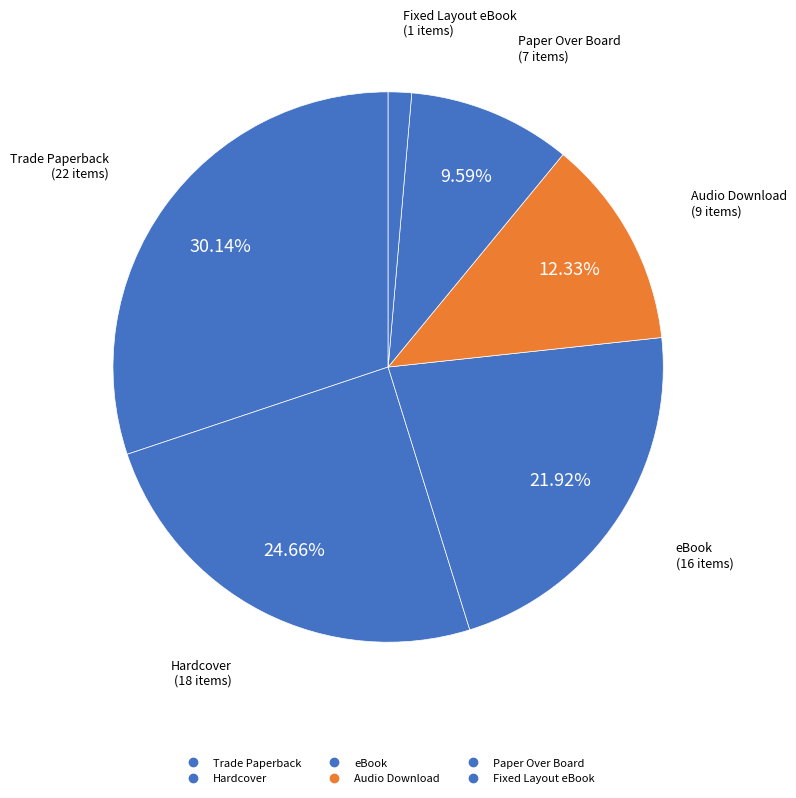

Rank the categories by value from lowest to highest.

Fixed Layout eBook, Paper Over Board, Audio Download, eBook, Hardcover, Trade Paperback